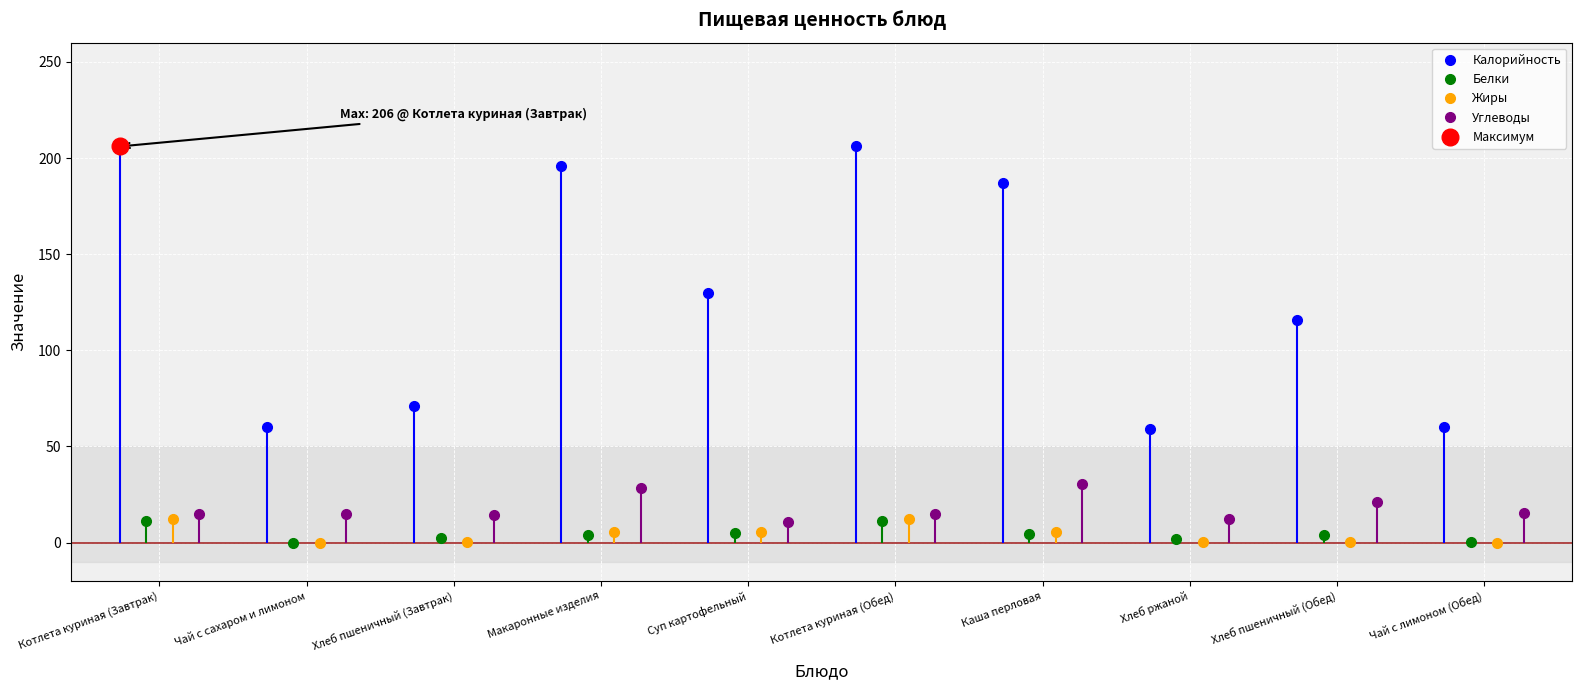

True or false: Калорийность has a value of 24.6 at Хлеб ржаной.

False